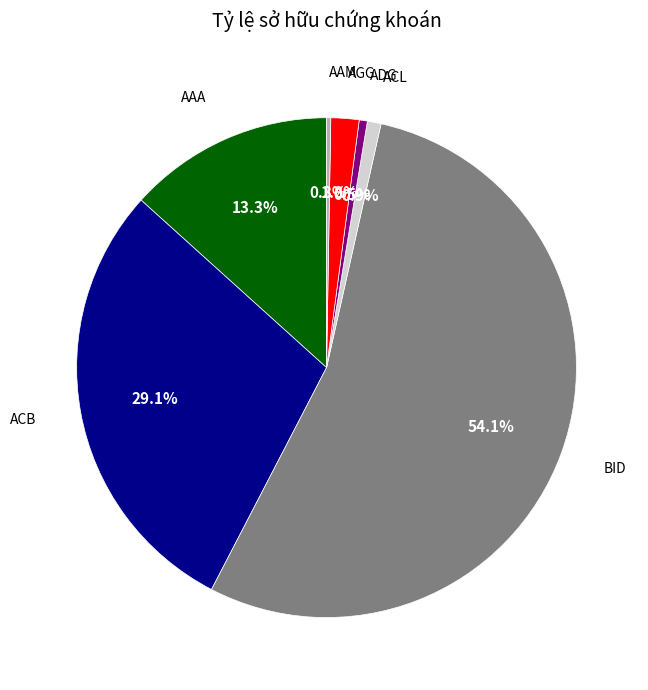

Is there a majority slice in this chart?

Yes